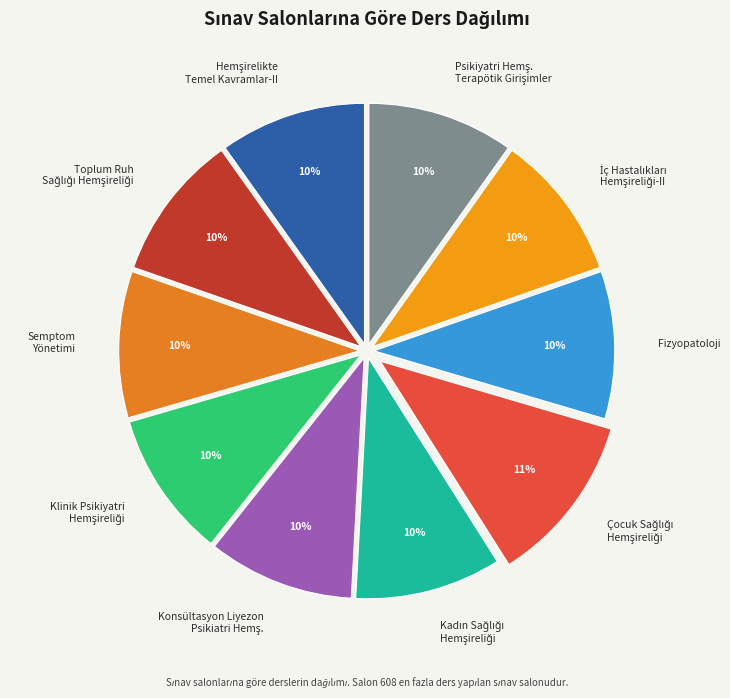

To the nearest percent, what is the average slice percentage?

10%